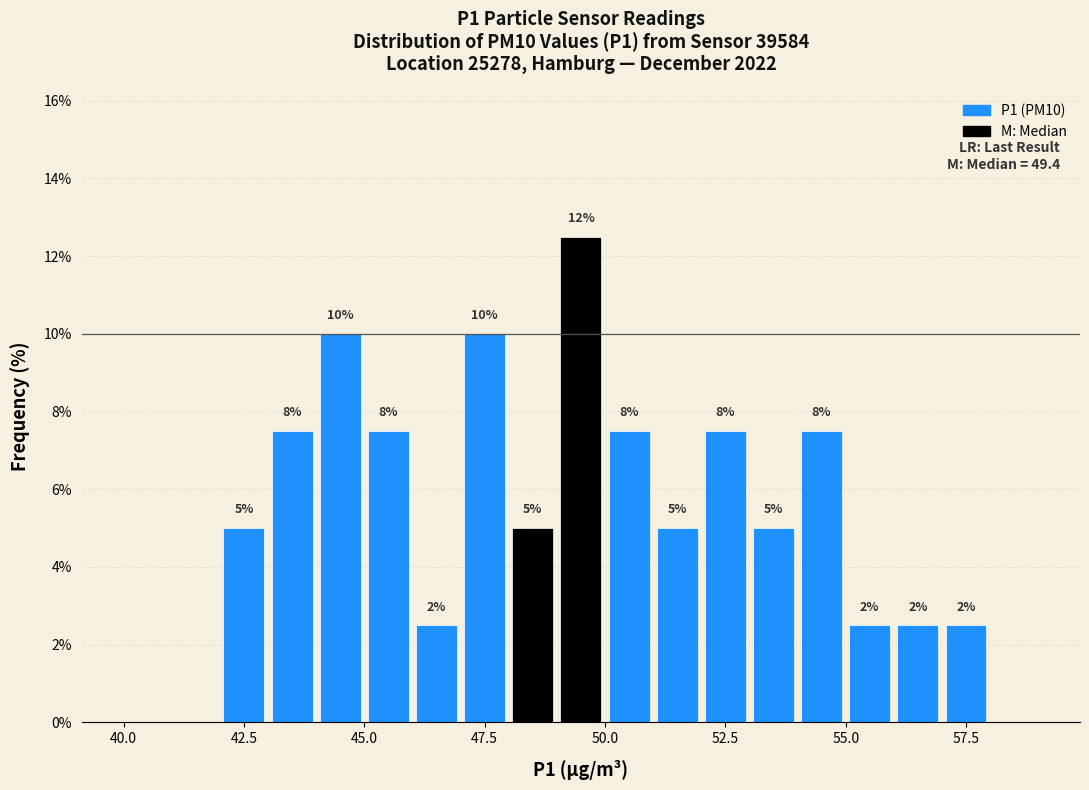

Read against the x-axis, roughly where is the centre of the tallest bar?

49.5